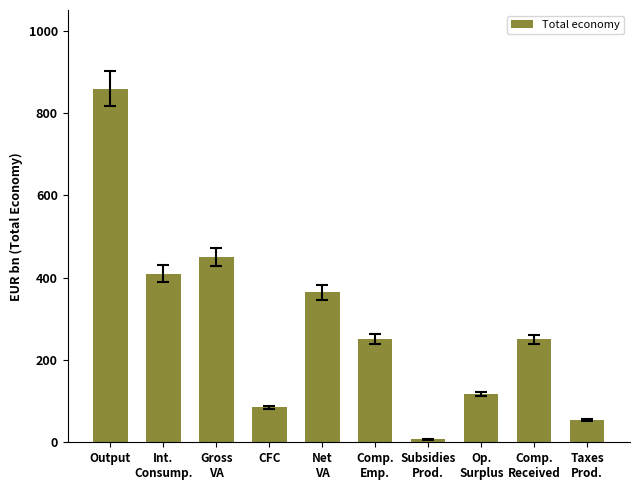

What is the difference between the maximum and minimum values?

852.1